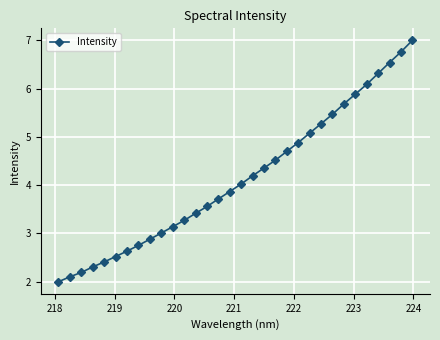

What is the value of the 18th point from the left?

4.2